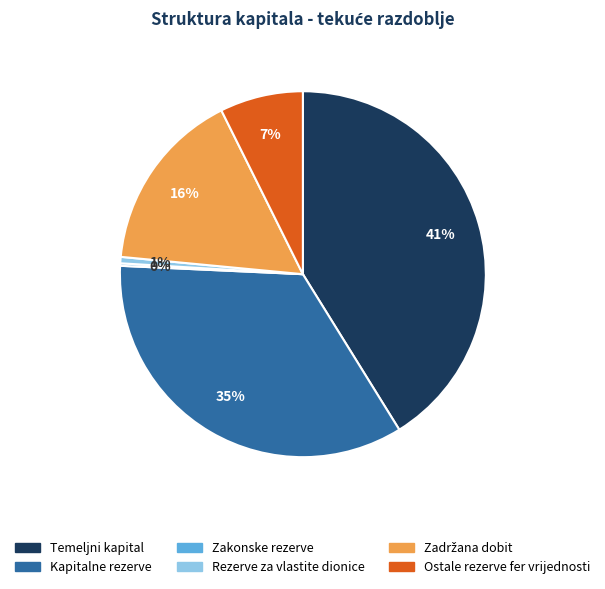

Which has a higher value, Ostale rezerve fer vrijednosti or Kapitalne rezerve?

Kapitalne rezerve